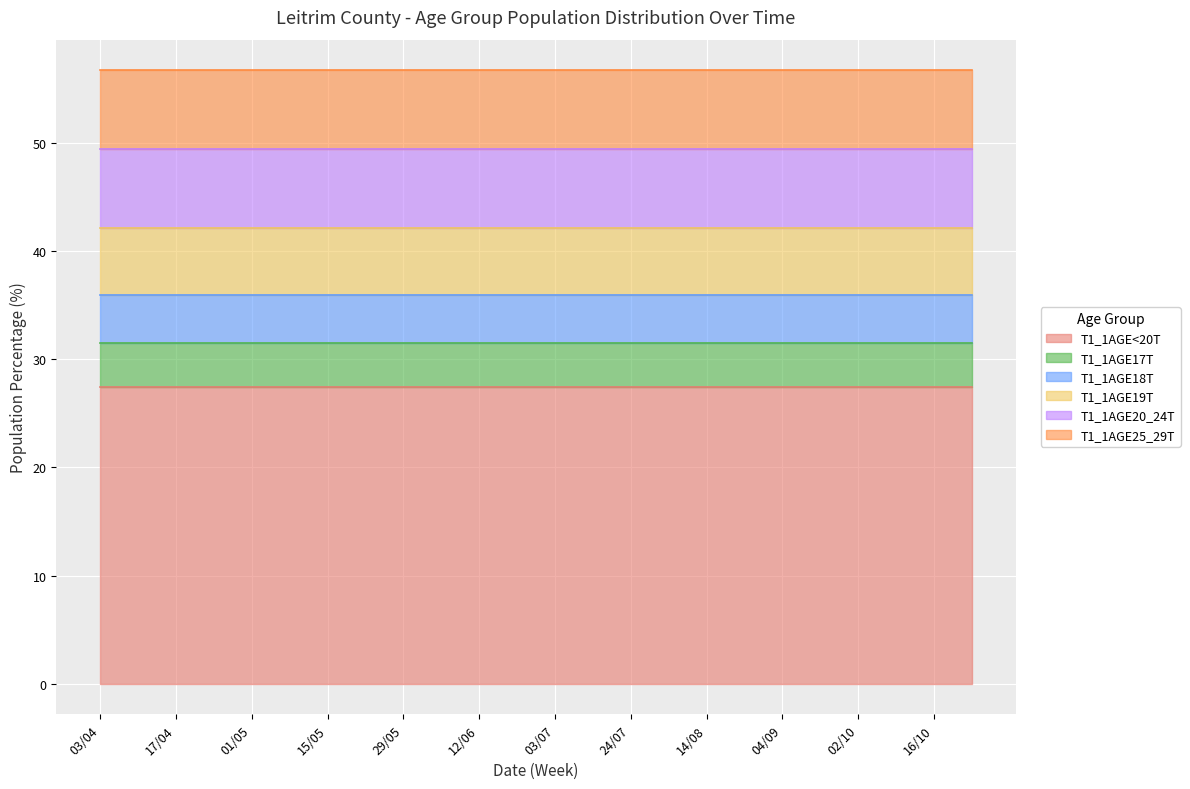

At which label is T1_1AGE19T closest to 6?

03/04